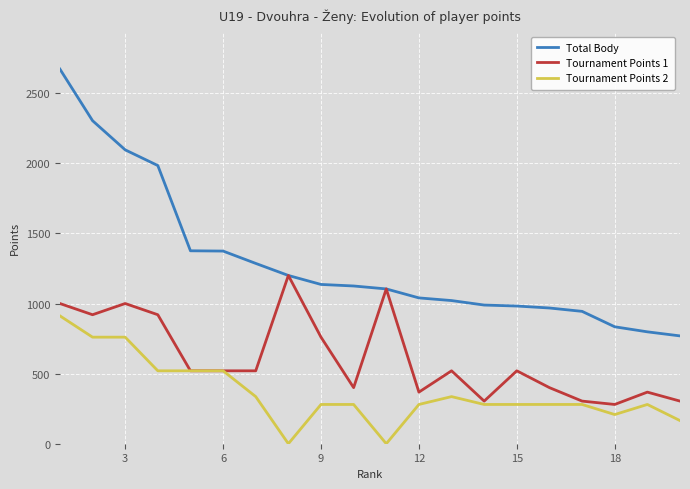

What is the greatest value displayed?

2672